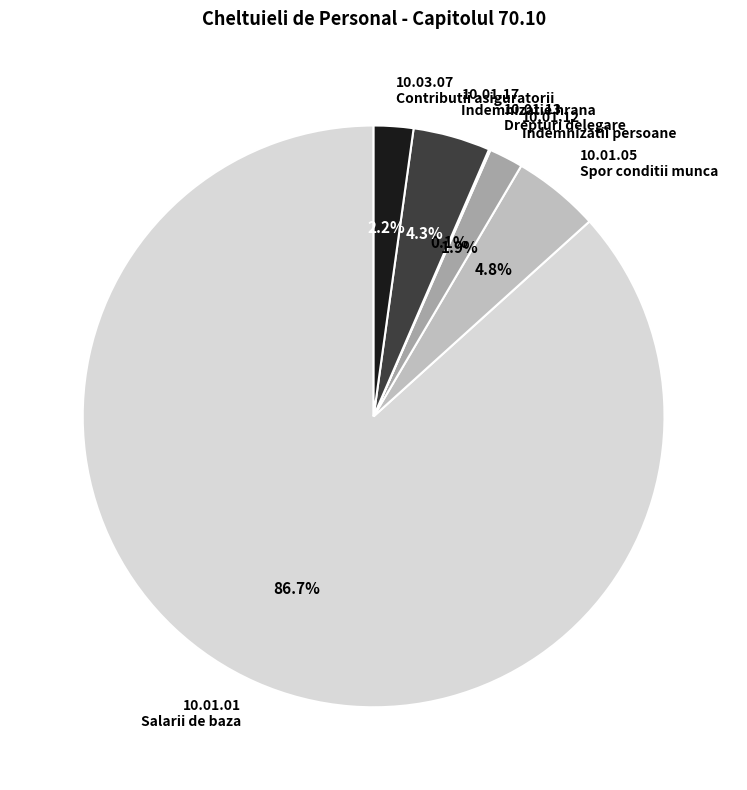

Combined, do 10.01.12 Indemnizatii persoane and 10.01.01 Salarii de baza account for over 50%?

Yes